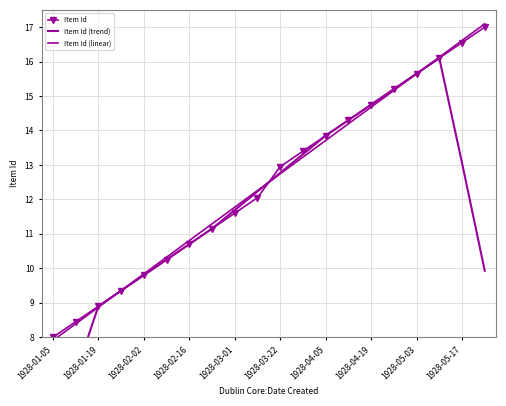

How many data points does each series have?

20